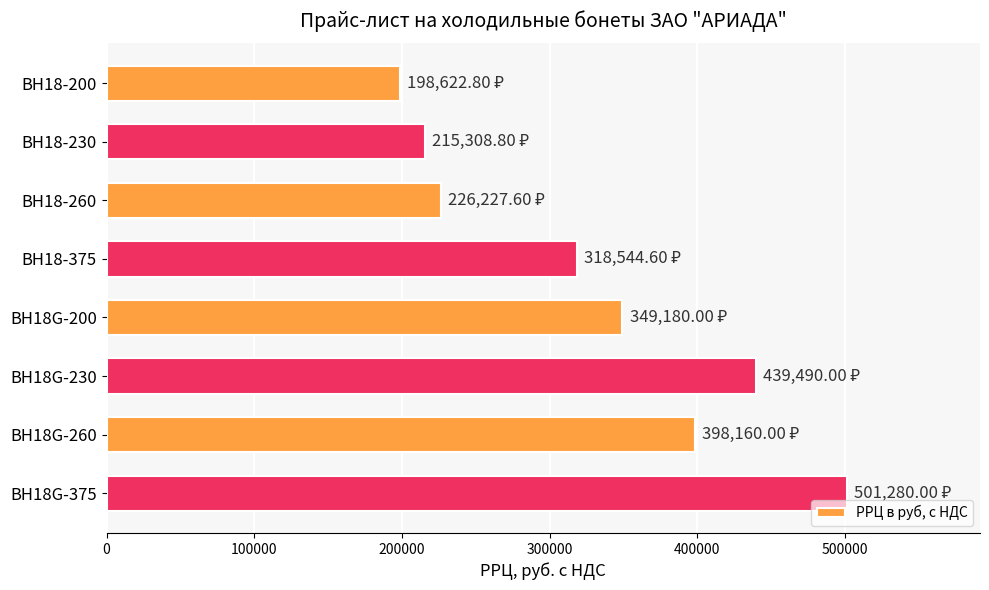

What is the sum of the values at ВН18G-230 and ВН18G-375?

940770.0